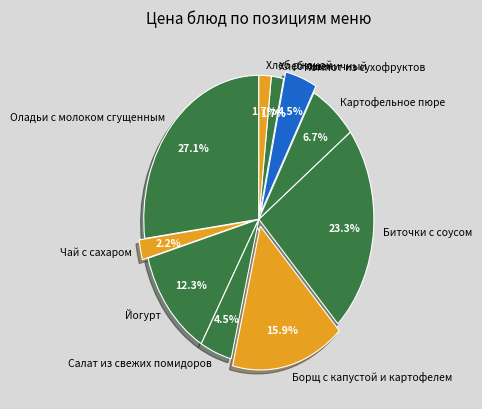

The Картофельное пюре slice represents 1% of the pie. True or false?

False